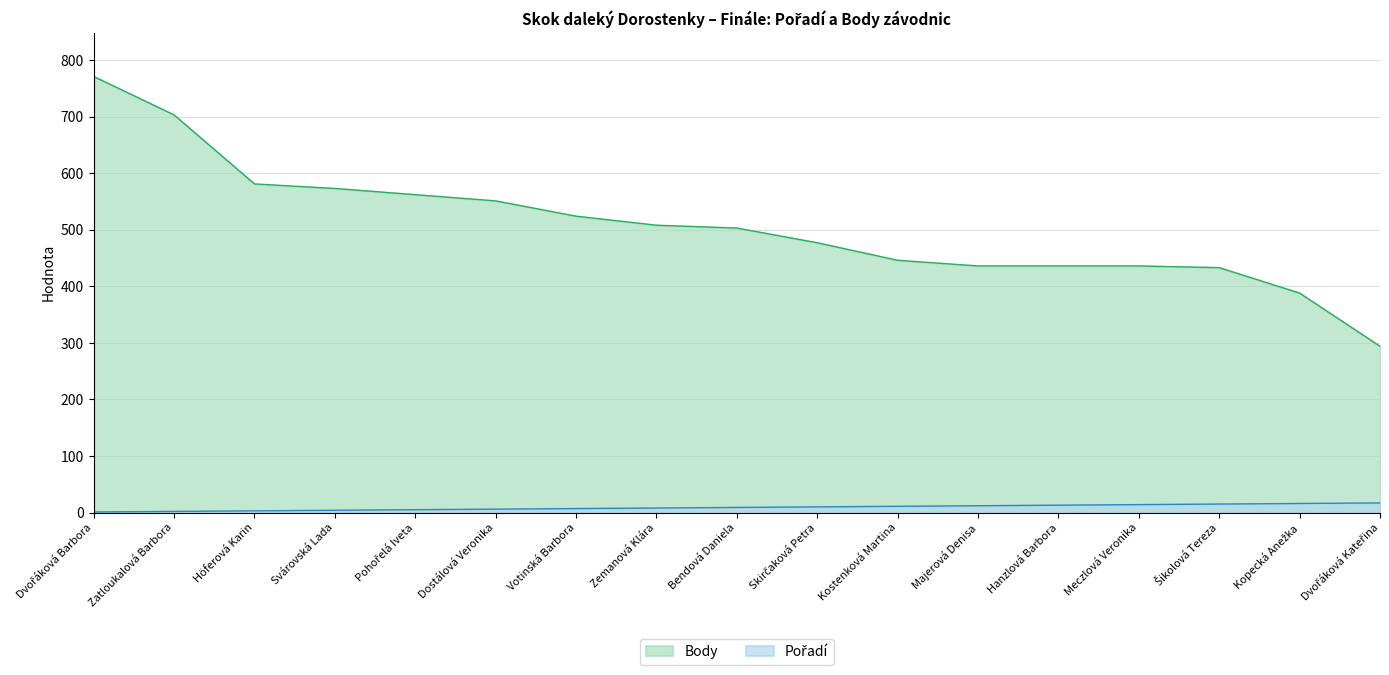

The Pořadí series shows 1 at Dvořáková Barbora. True or false?

False